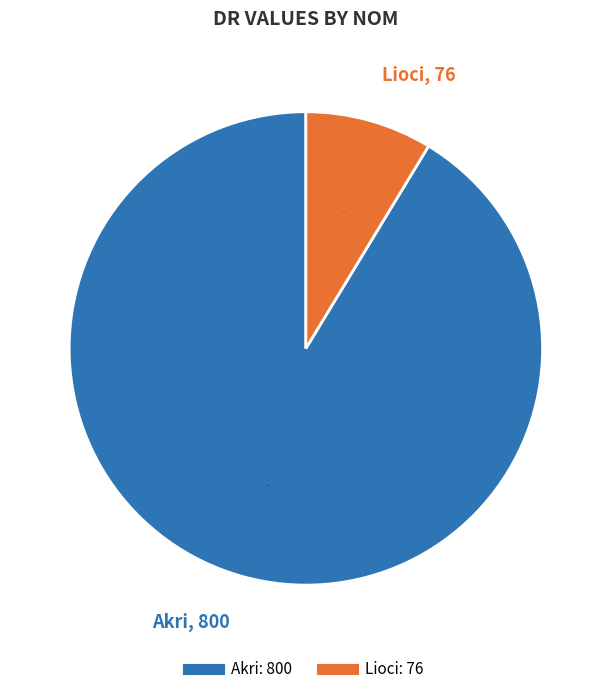

How many slices are in this pie chart?

2